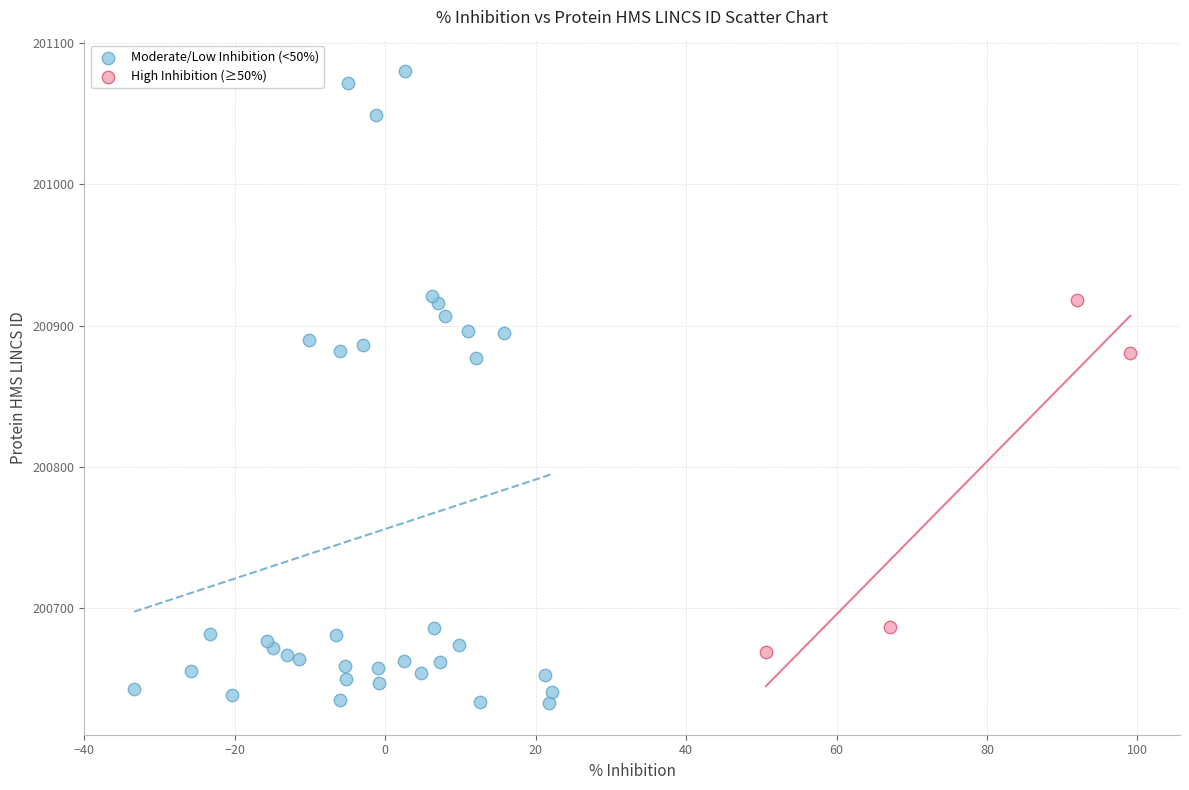

Which series reaches the minimum Y coordinate?

Moderate/Low Inhibition (<50%)